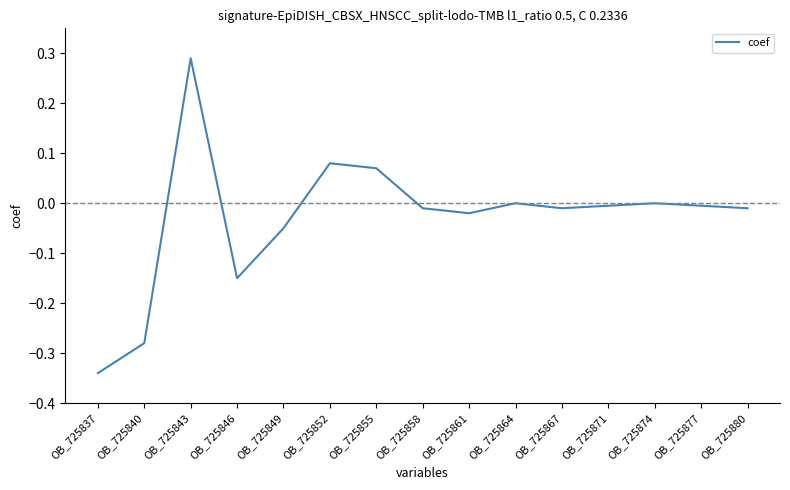

Which label corresponds to the largest value in the chart?

OB_725843